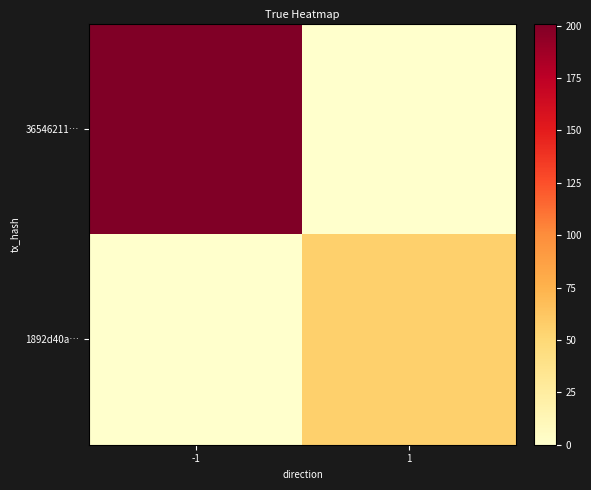

Which series changed the most between -1 and 1?

36546211…